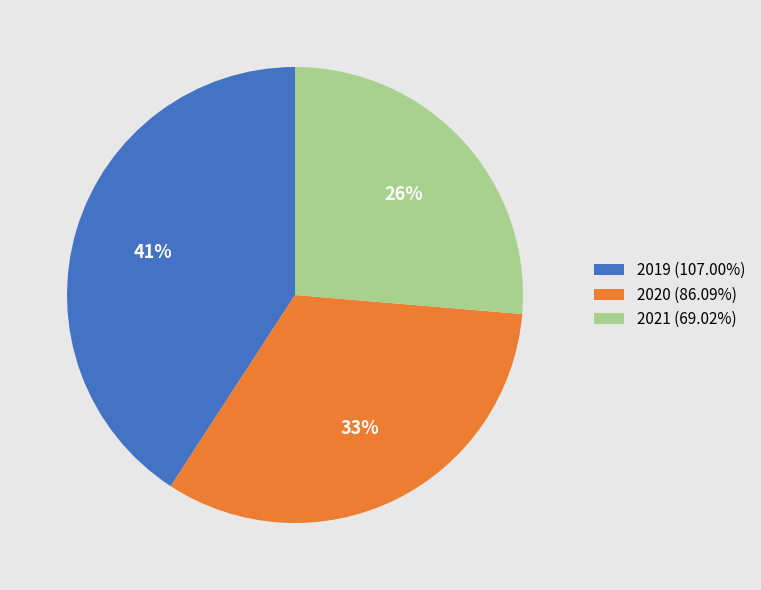

Count the number of slices in the pie.

3